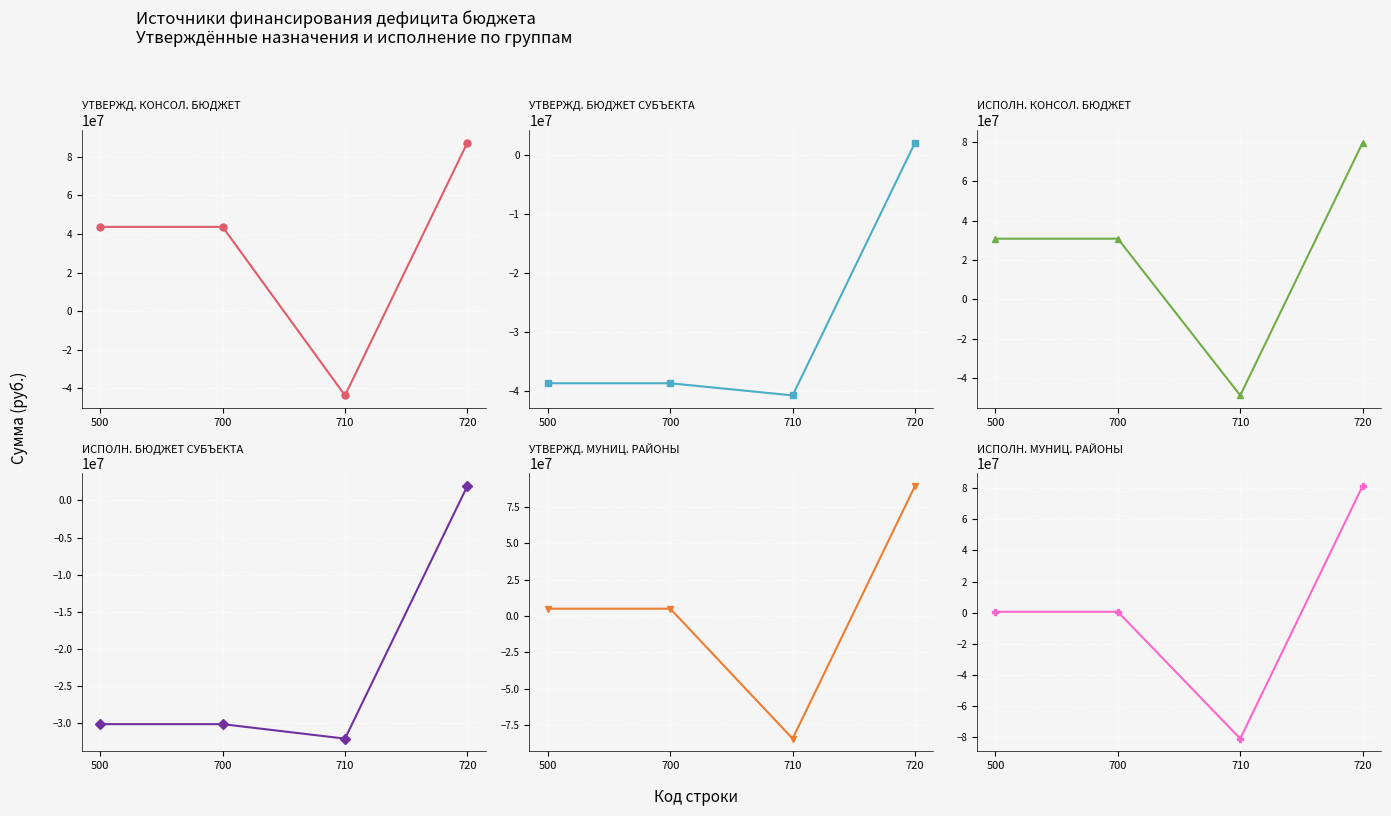

Which series has the largest range (max minus min)?

Утвержд. муниц. районы